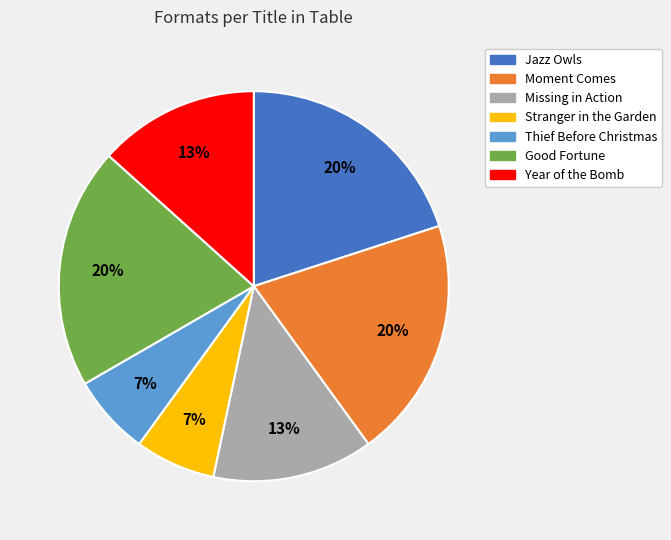

Combined, do Jazz Owls and Stranger in the Garden account for over 50%?

No